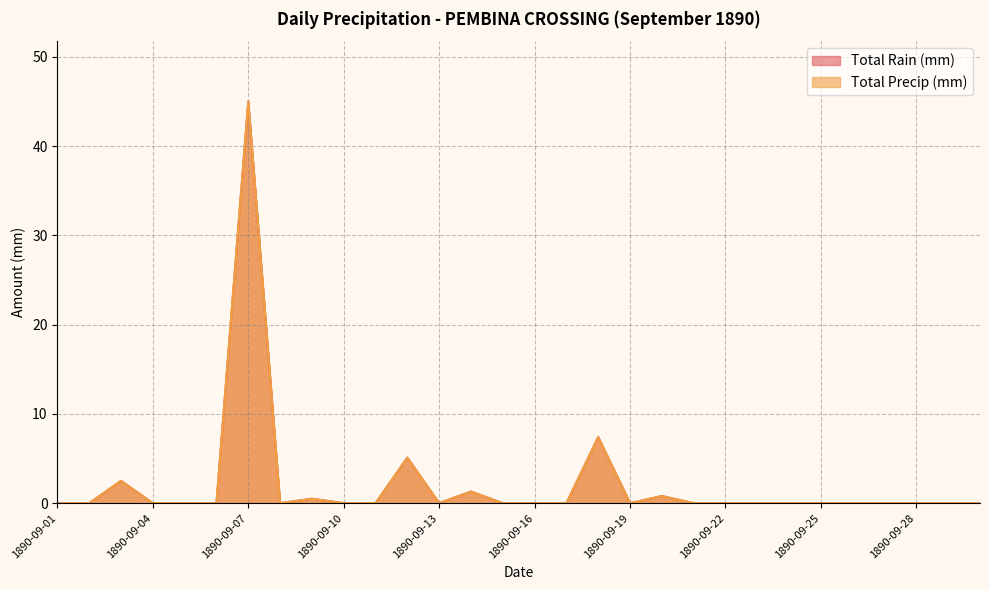

Does the chart have visible grid lines?

Yes